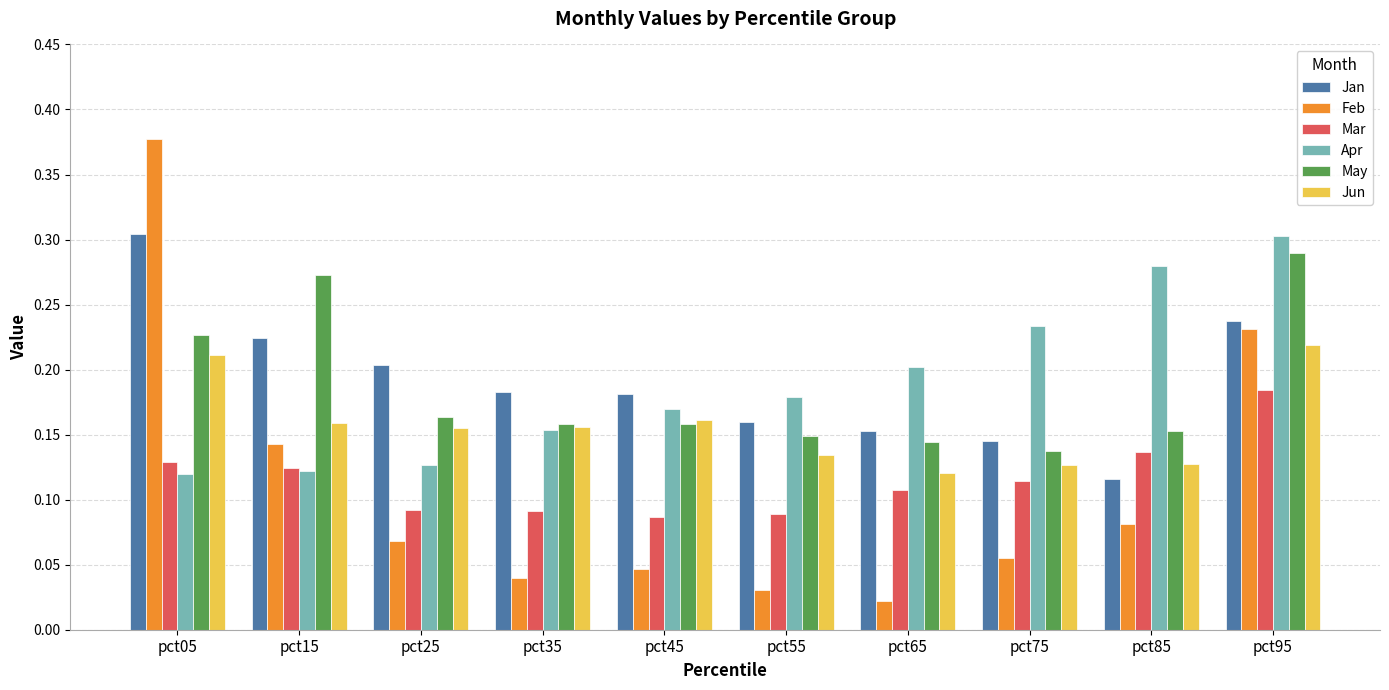

Which series has the widest spread of values?

Feb